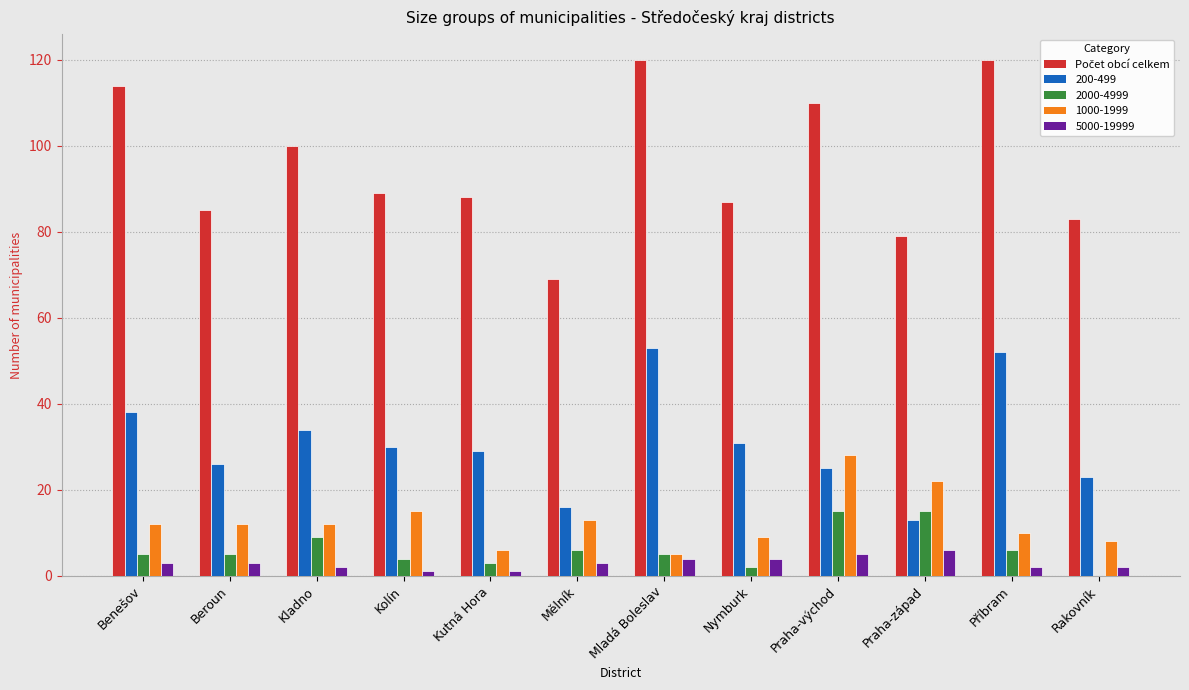

What is the maximum value shown in the chart?

120